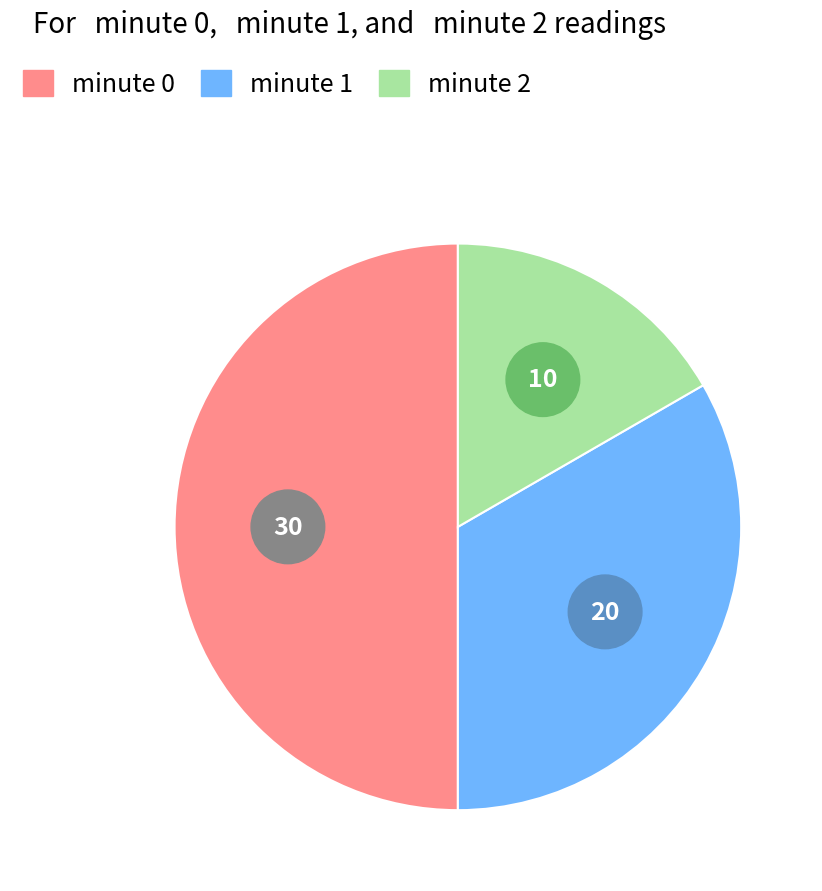

To the nearest percent, what is the difference between the largest and smallest slice percentages?

33%